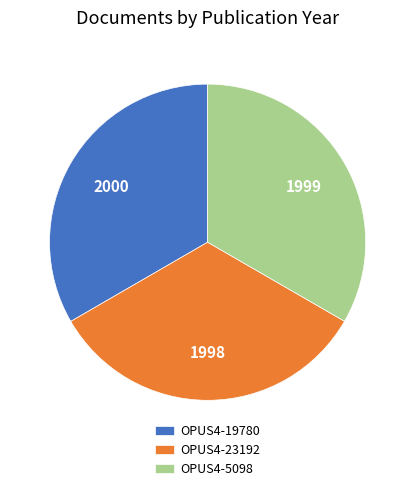

How many slices are in this pie chart?

3